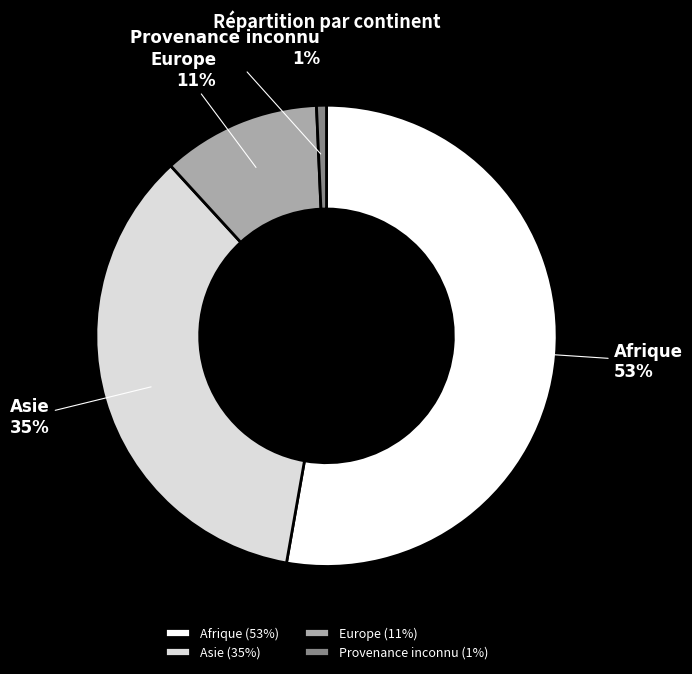

To the nearest percent, what is the difference between the Afrique and Europe slice percentages?

42%